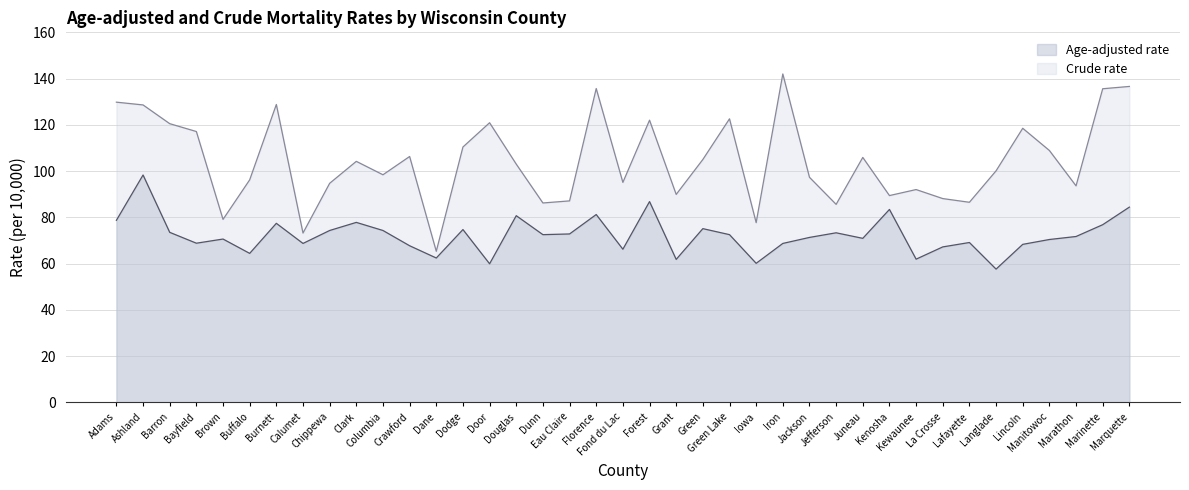

True or false: Crude rate and Age-adjusted rate cross at least once.

False